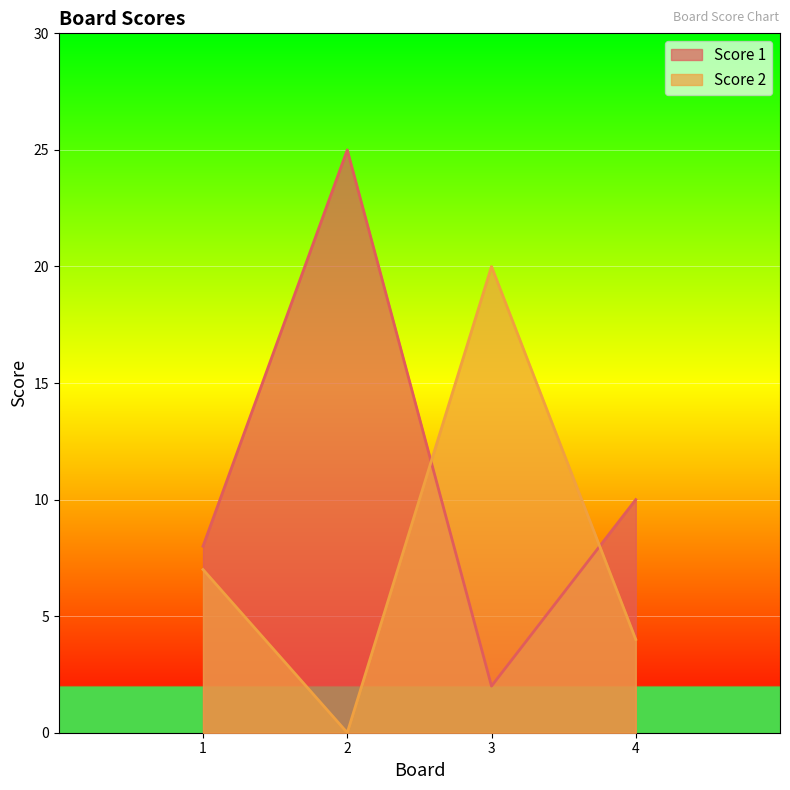

Reading right to left, what are all the values shown in this chart?

Score 1: 10	2	25	8
Score 2: 4	20	0	7